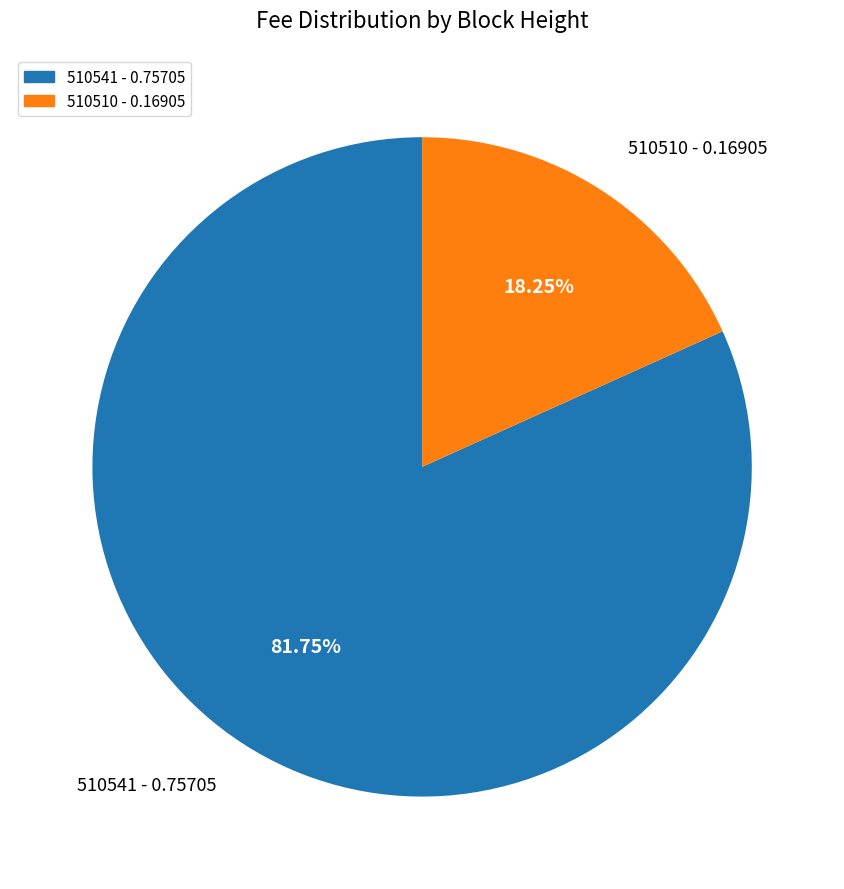

True or false: 510541 accounts for 82% of the total.

True